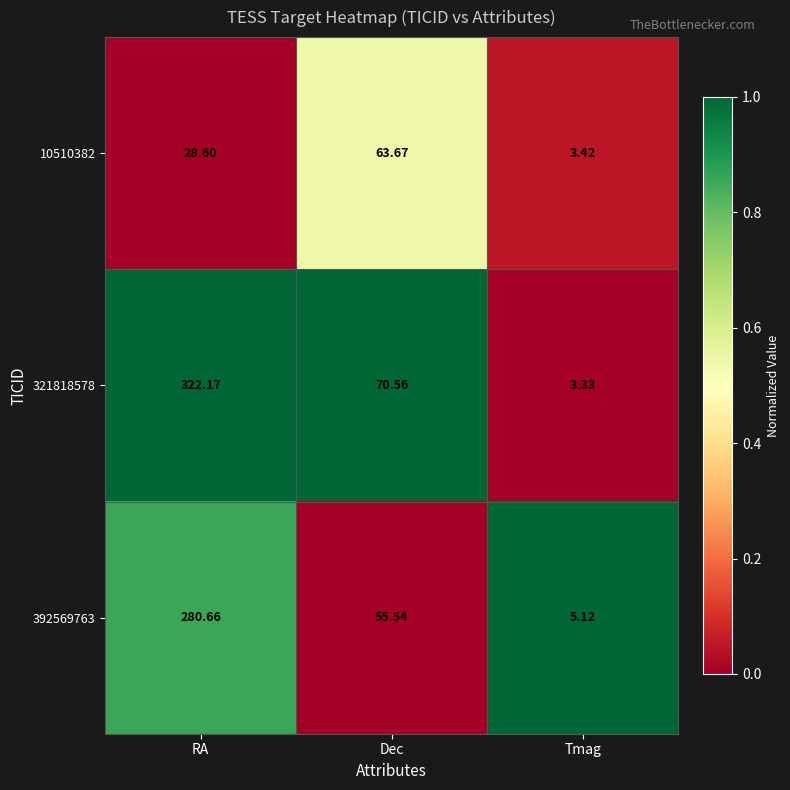

Which category has the highest value in the 321818578 series?

RA